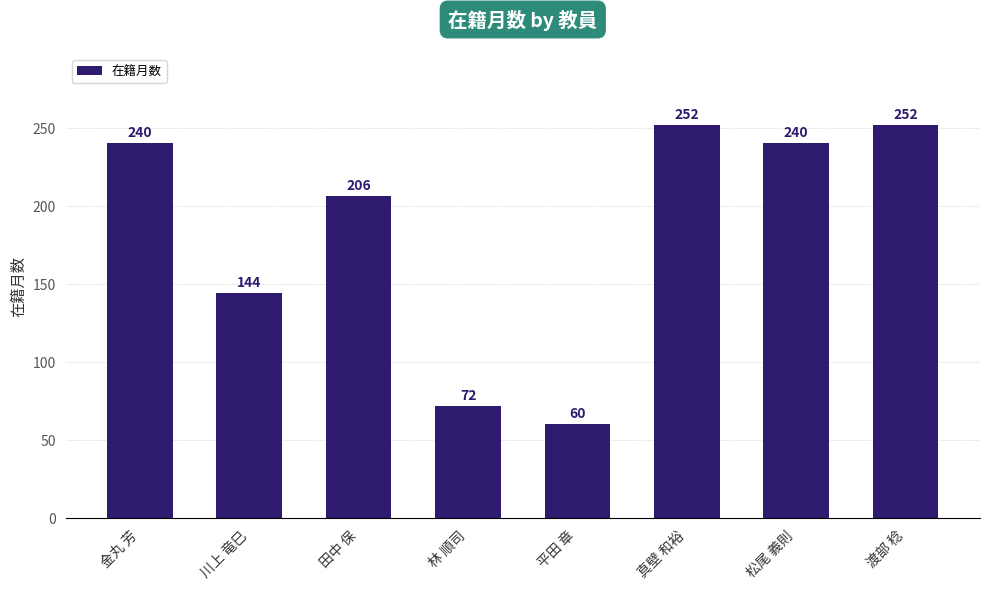

Where is the data nearest to the value 156?

川上 竜巳